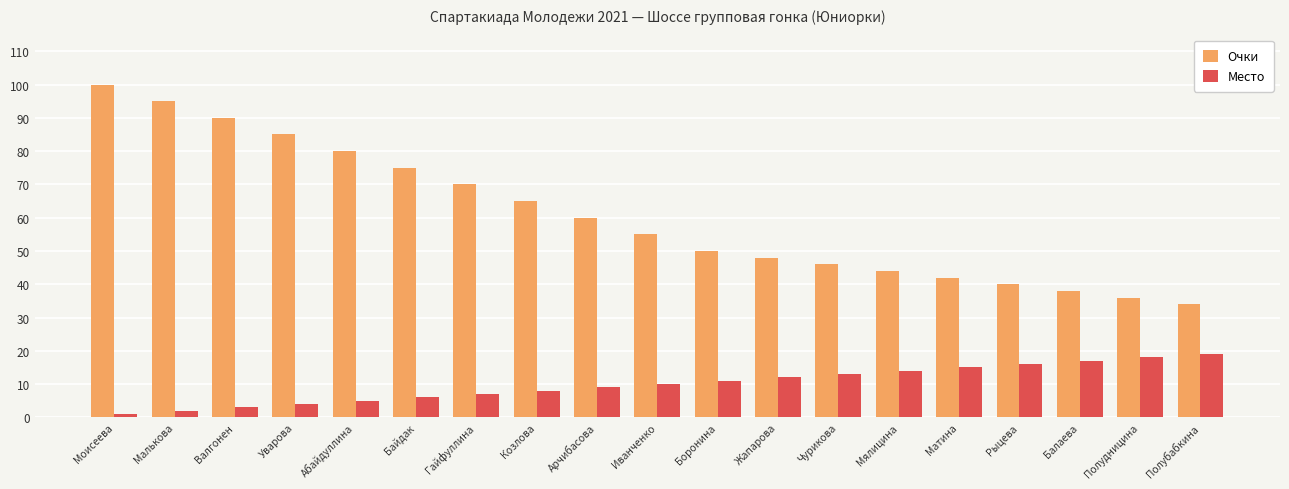

What is the label of the 17th bar from the right?

Валгонен